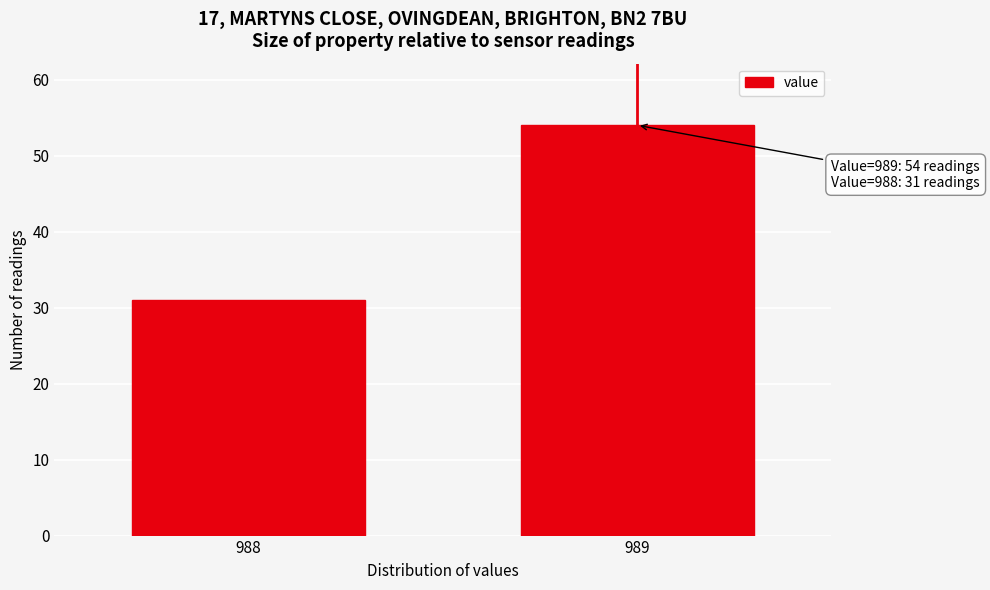

Reading right to left, extract all data points from this chart.

54	31